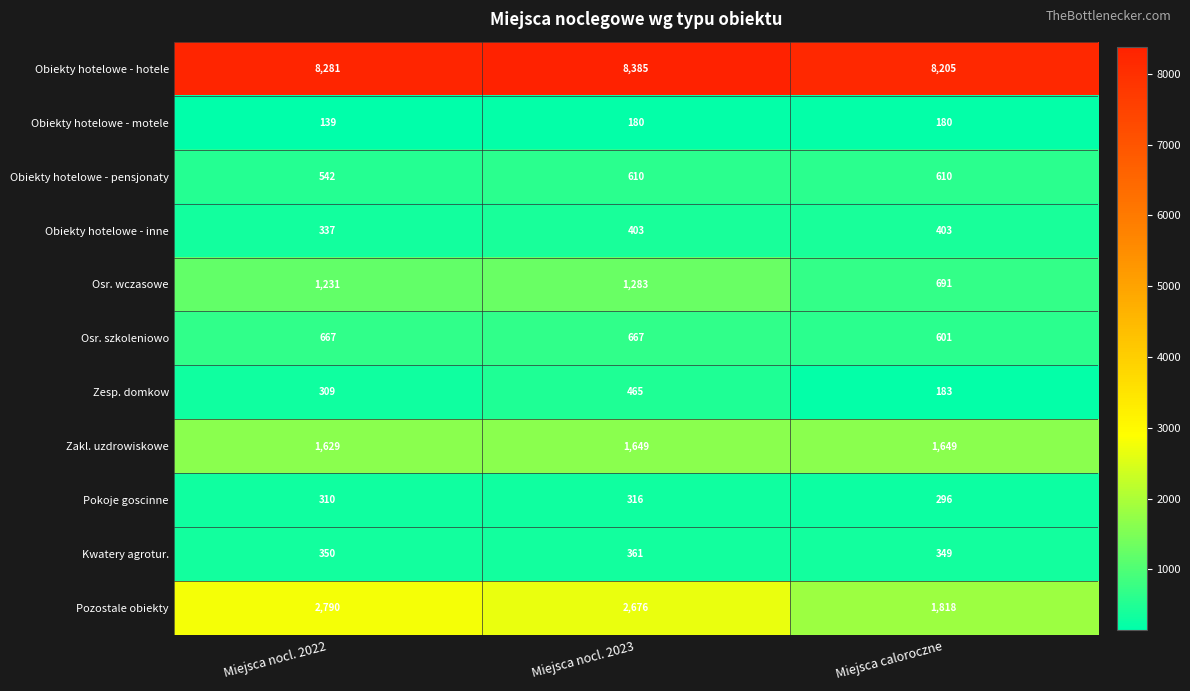

What is the spread (max minus min) of values at Miejsca caloroczne?

8025